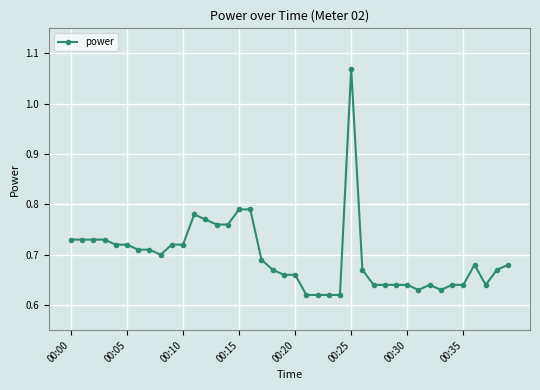

What is the sum of all values?

27.9